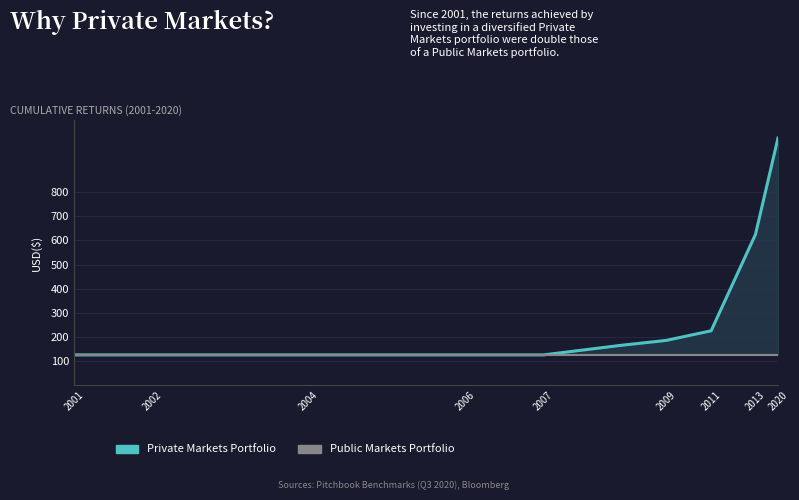

Where is Public Markets Portfolio nearest to the value 125?

2001